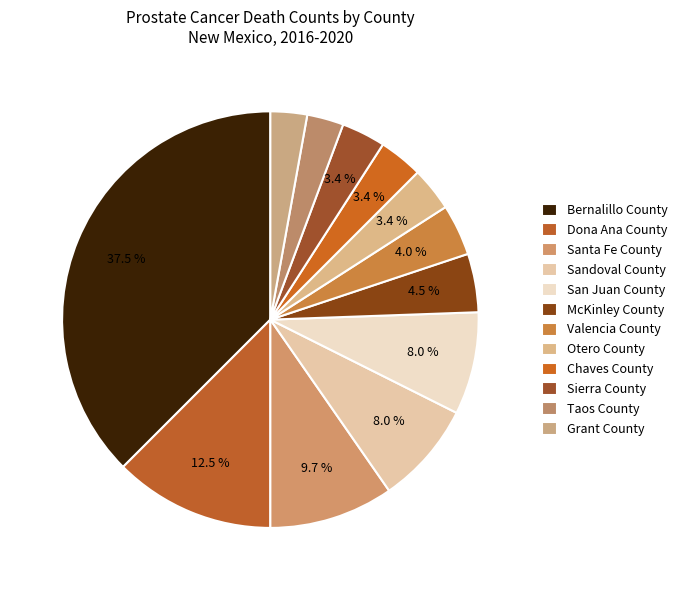

Which slice is the smallest?

Taos County